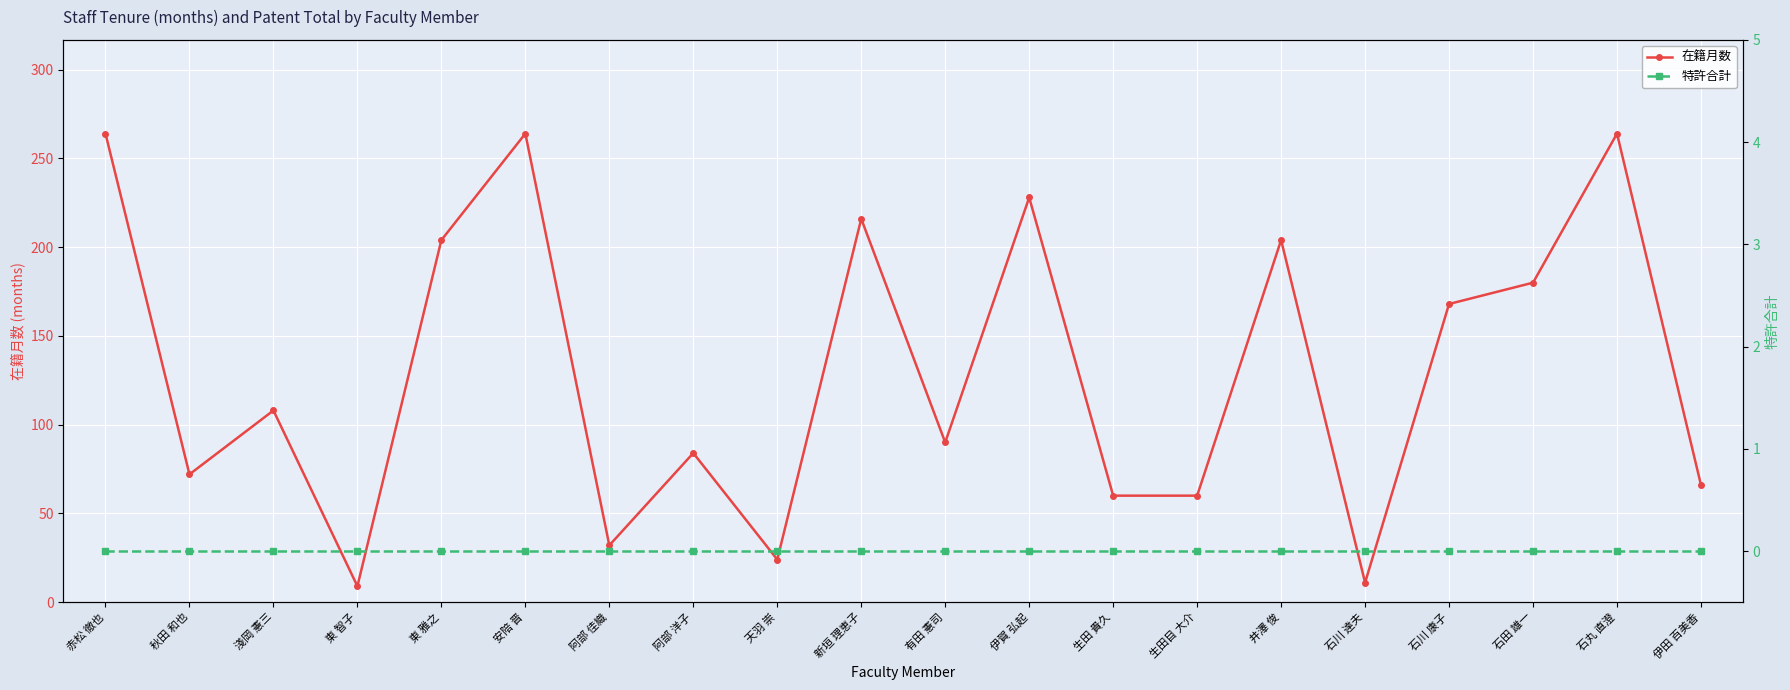

In 在籍月数, how many points are lower than both neighbors (excluding endpoints)?

6